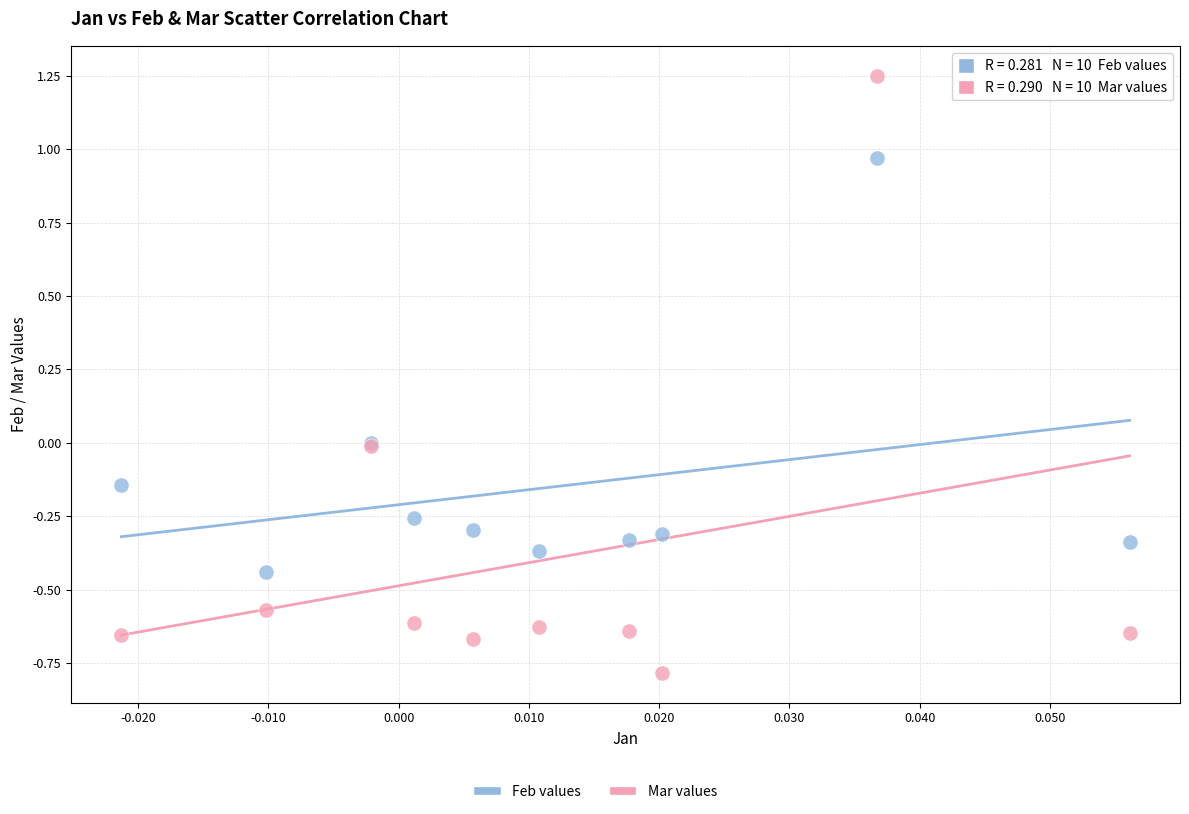

Which series contains the lowest Y value?

Mar values